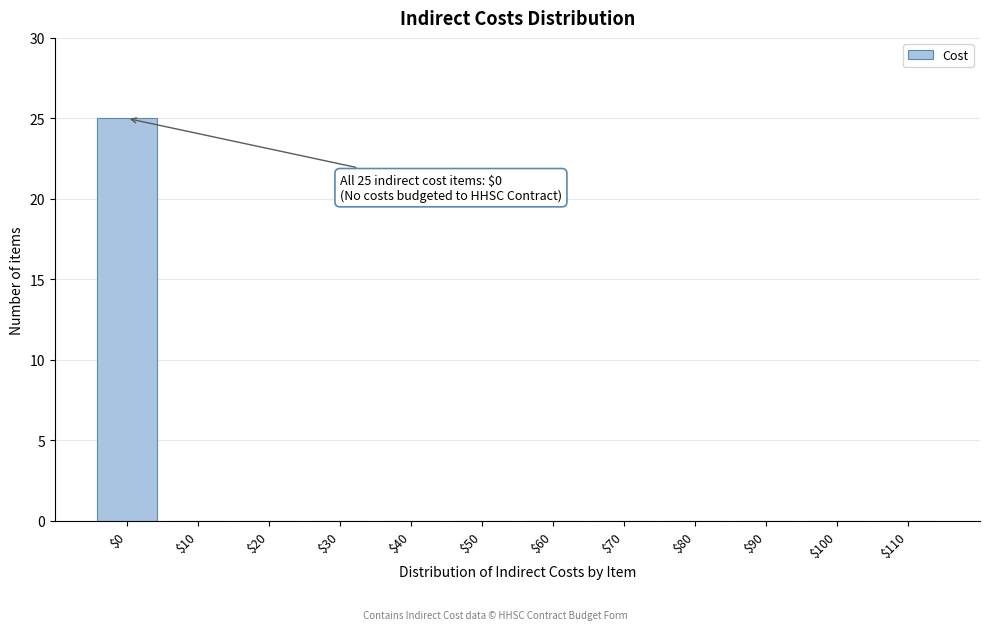

What is the greatest value displayed?

25